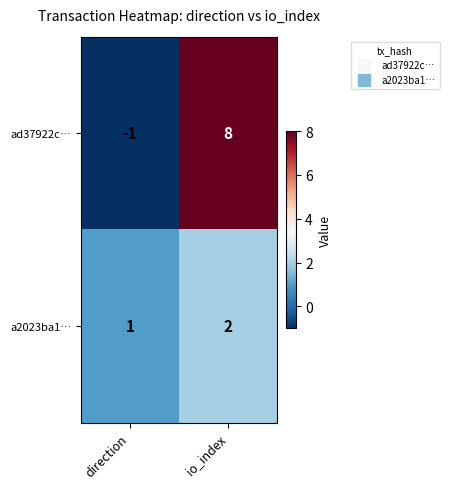

What is the average value of the ad37922c… series?

4